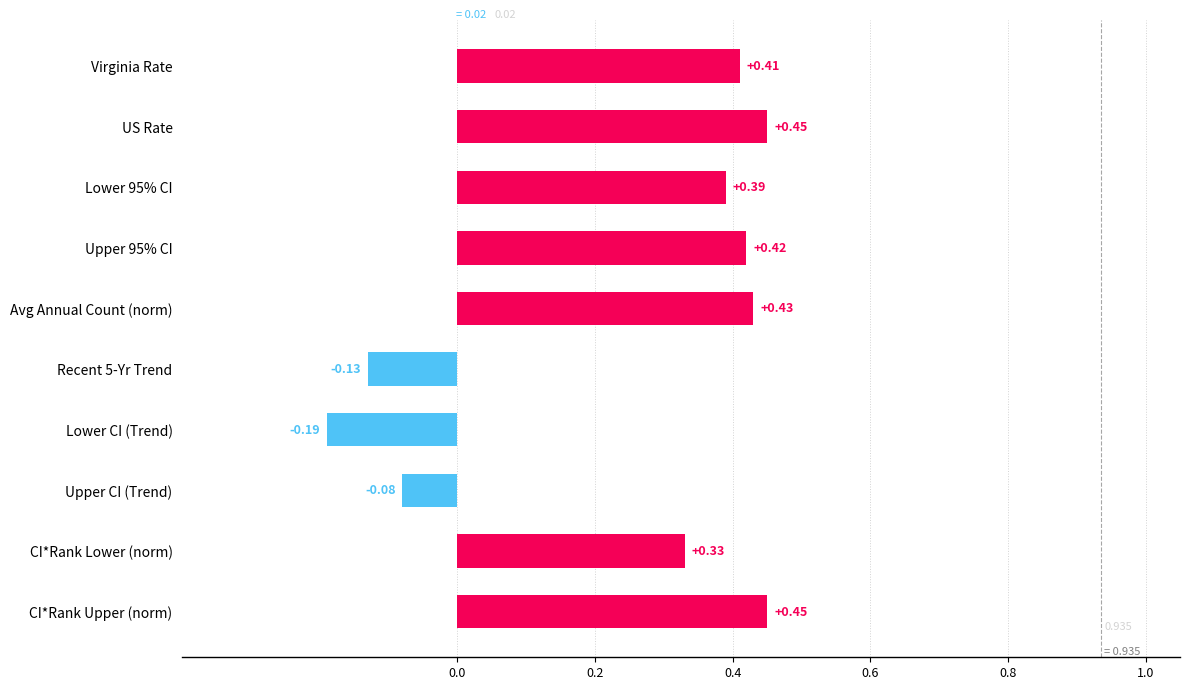

How many bars are there in total?

10